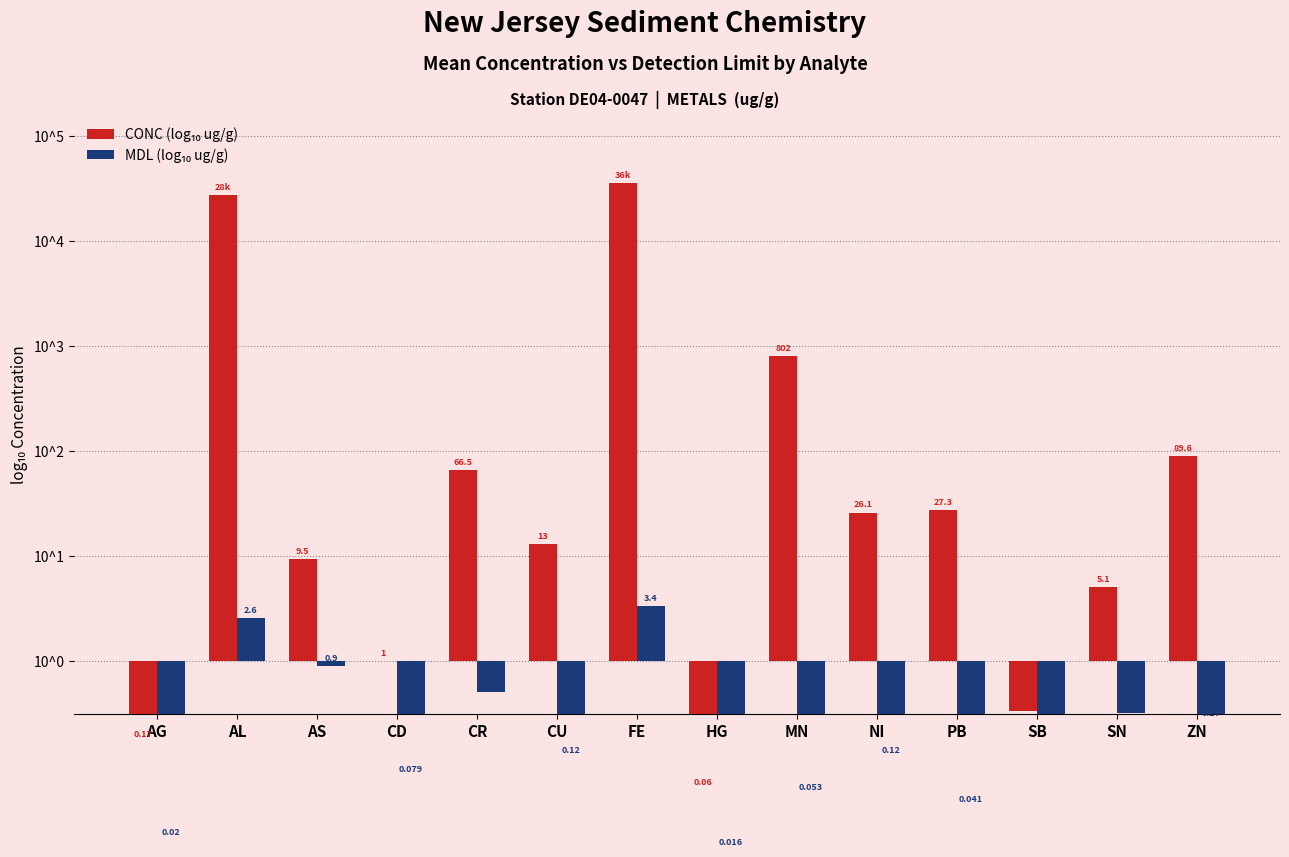

At FE, list the series in order from largest to smallest.

CONC (log₁₀ ug/g), MDL (log₁₀ ug/g)